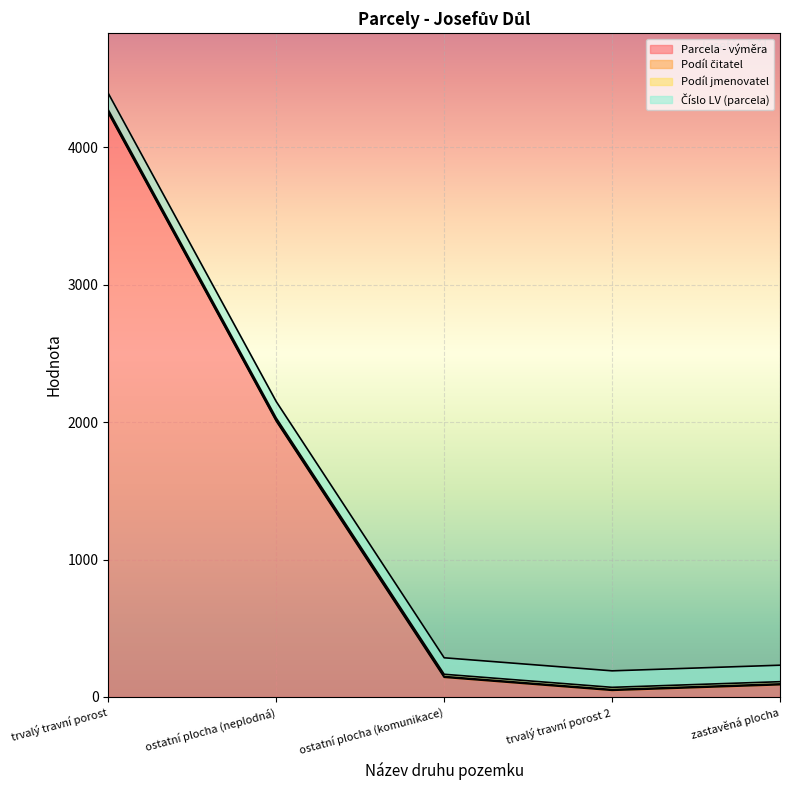

What position from the left is zastavěná plocha?

5